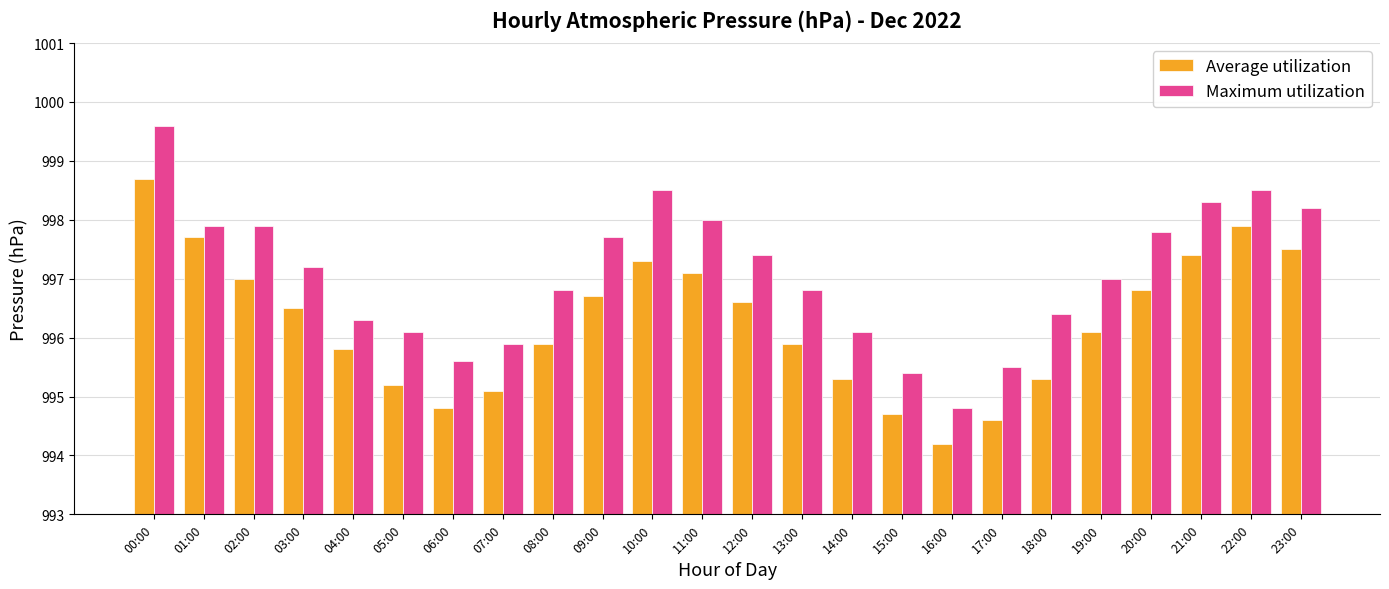

What is the spread (max minus min) of values at 22:00?

0.6